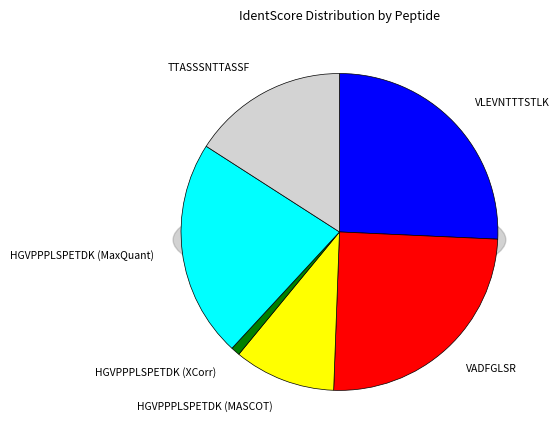

True or false: HGVPPPLSPETDK (MASCOT) accounts for 10% of the total.

True